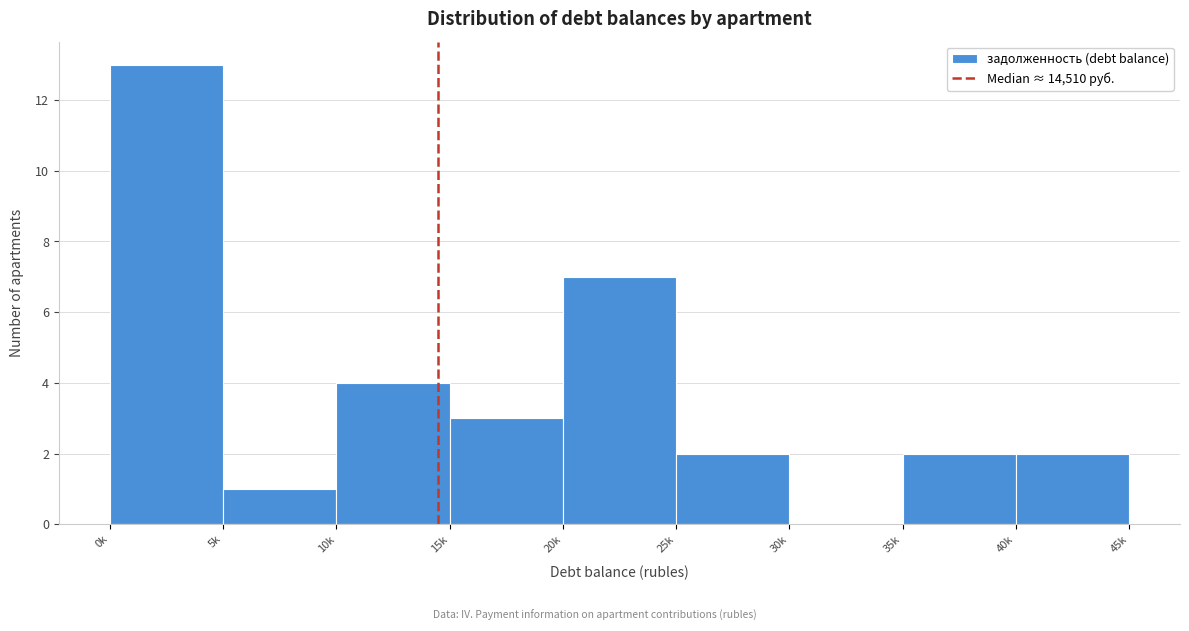

Reading left to right, list all the values displayed in this chart.

0k=13	5k=1	10k=4	15k=3	20k=7	25k=2	30k=0	35k=2	40k=2